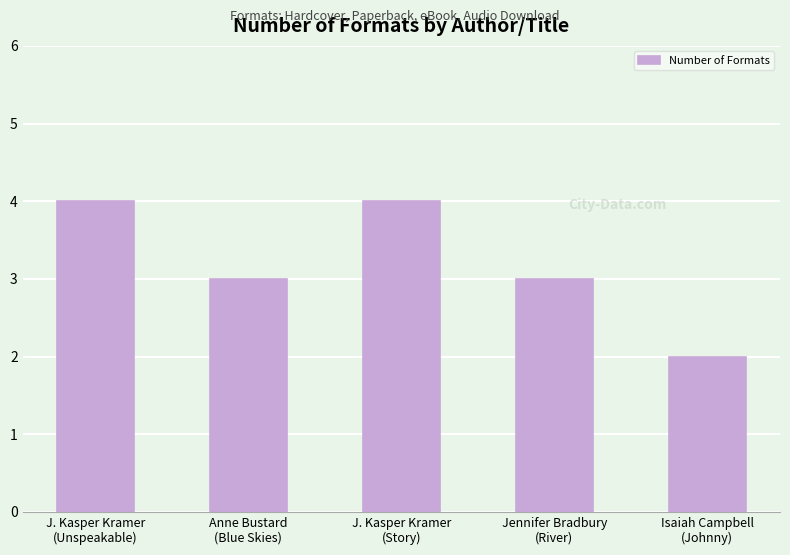

What is the value of the 1st bar from the left?

4